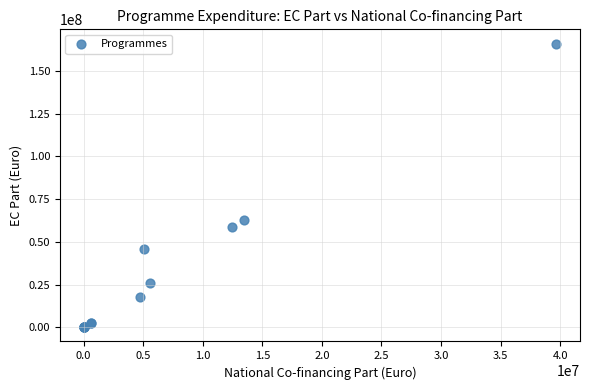

What Y value in the scatter plot is closest to 83030944?

62774756.2